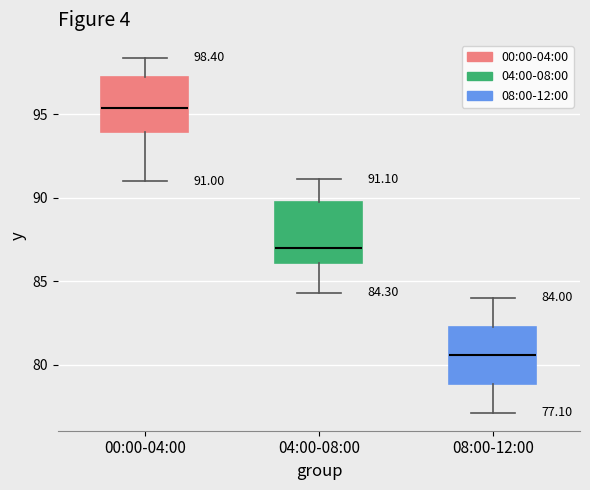

Which box has the highest median line?

00:00-04:00